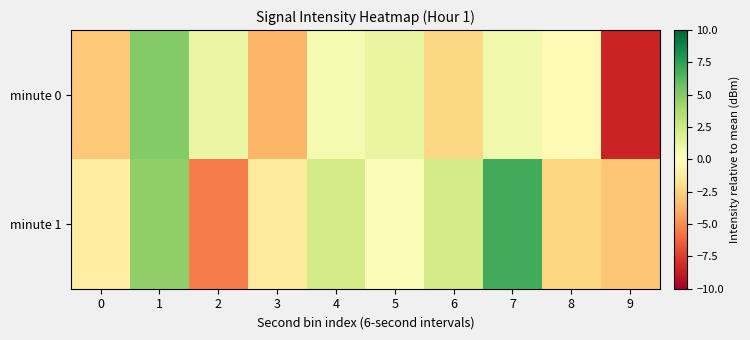

Reading left to right, what are all the values shown in this chart?

minute 0: 0=-2.9	1=5.1	2=1.0	3=-3.7	4=0.5	5=1.1	6=-2.3	7=0.7	8=-0.4	9=-8.5
minute 1: 0=-1.1	1=4.7	2=-5.5	3=-1.3	4=2.2	5=0.3	6=2.3	7=7.0	8=-2.4	9=-3.0